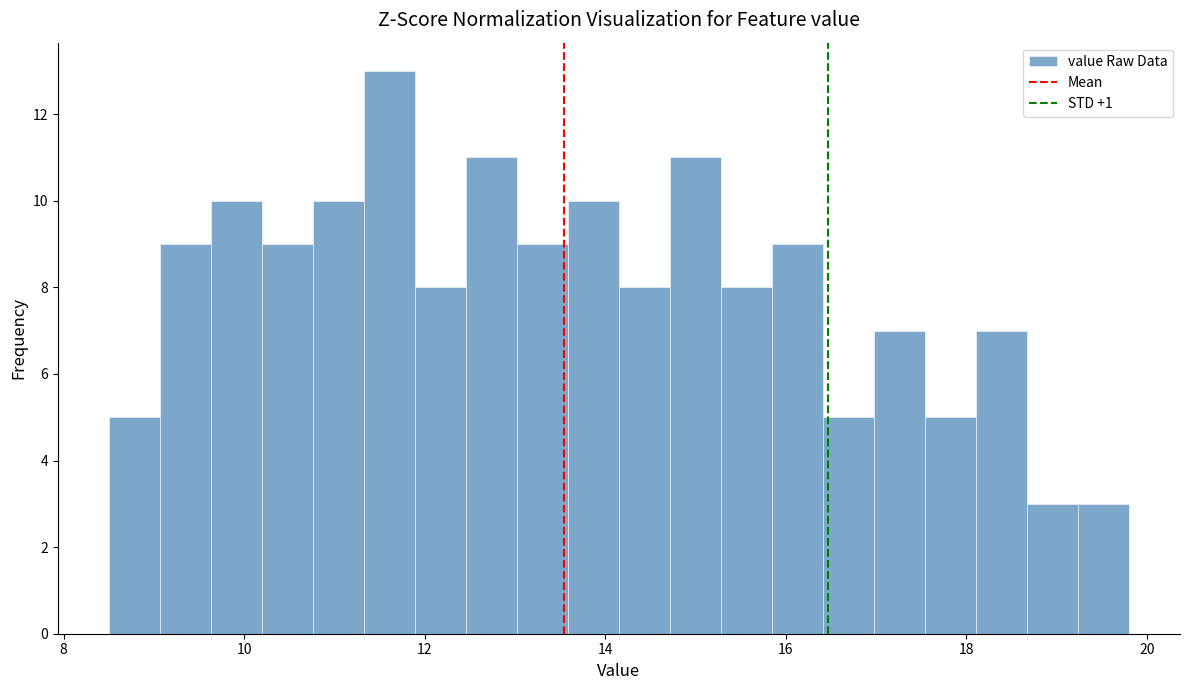

Read against the x-axis, roughly where is the centre of the tallest bar?

11.6